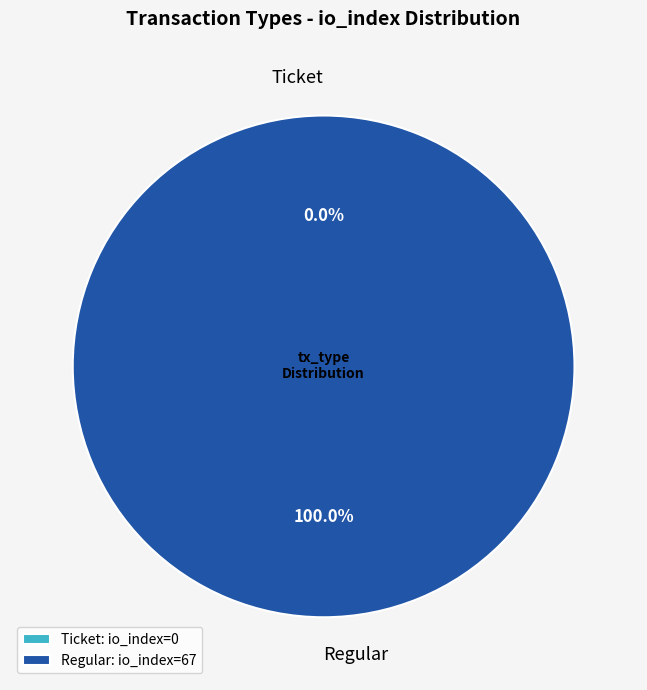

Which has a higher value, Ticket or Regular?

Regular